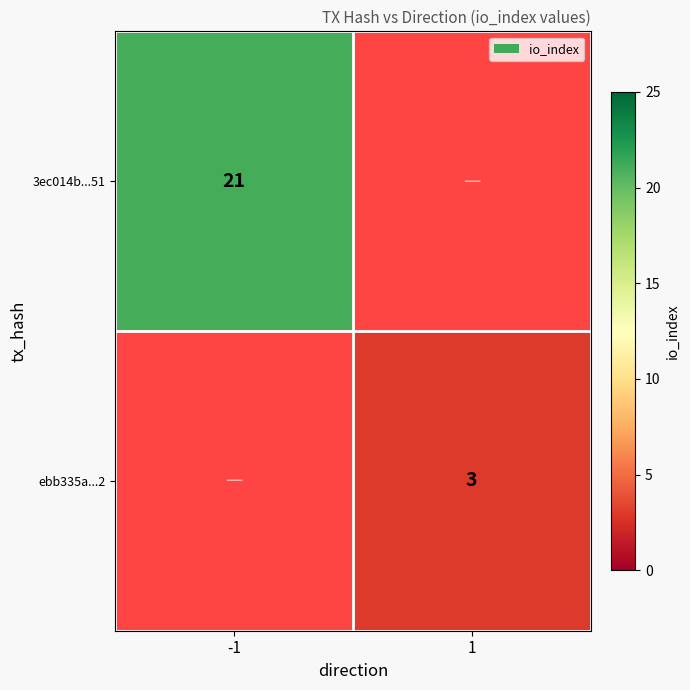

True or false: ebb335a...2 has a value of 2 at 1.

False